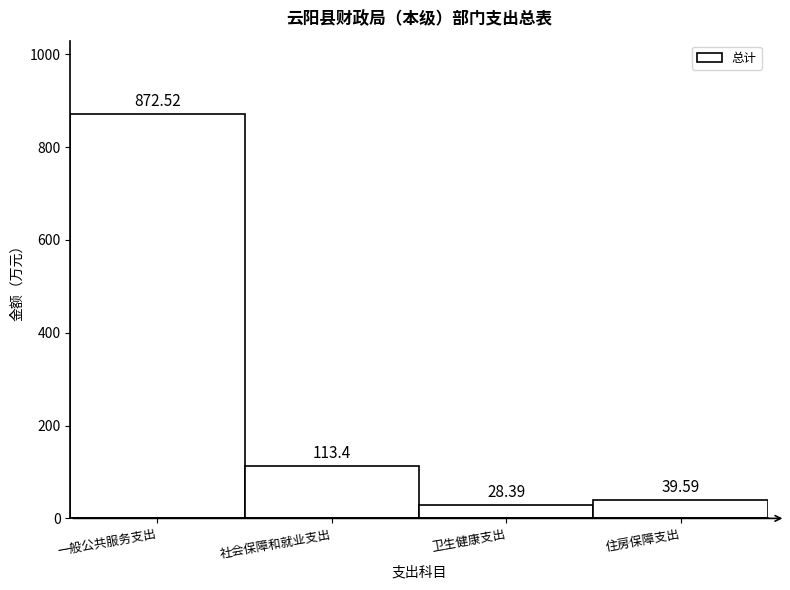

What is the sum of the values at 一般公共服务支出 and 住房保障支出?

912.1